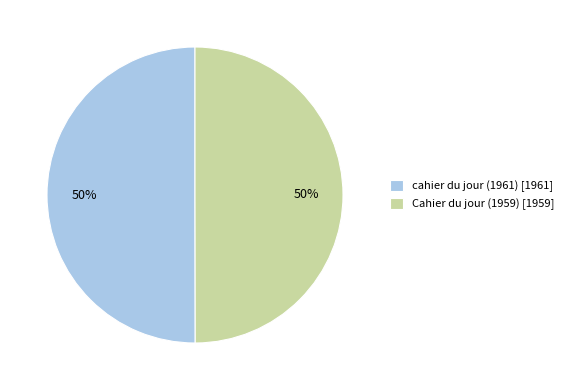

Approximately how many times larger is the value at cahier du jour (1961) [1961] compared to Cahier du jour (1959) [1959]?

1.0